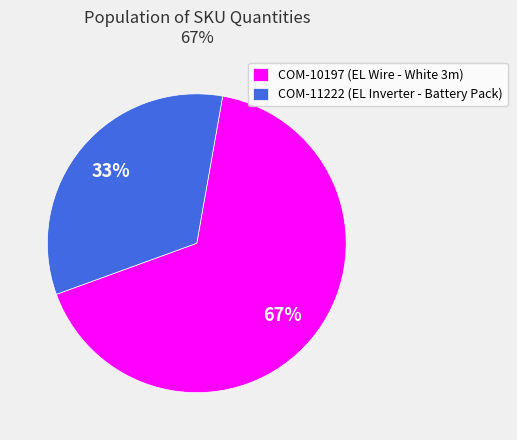

Is the sum of COM-11222 (EL Inverter - Battery Pack) and COM-10197 (EL Wire - White 3m) greater than half?

Yes